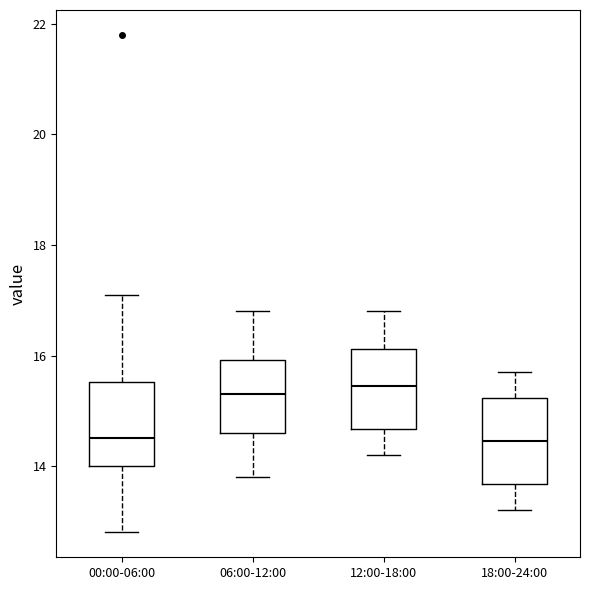

Reading left to right, transcribe this box plot: for each box, give where its median line is, the range the box spans, and where its two whiskers end, as read against the y-axis. The values are not printed on the chart, so give them approximately, as read against the axis.

00:00-06:00: median 14.6, box 14.0 to 15.6, whiskers 12.8 to 17.2
06:00-12:00: median 15.4, box 14.6 to 16.0, whiskers 13.8 to 16.8
12:00-18:00: median 15.4, box 14.6 to 16.2, whiskers 14.2 to 16.8
18:00-24:00: median 14.4, box 13.6 to 15.2, whiskers 13.2 to 15.8